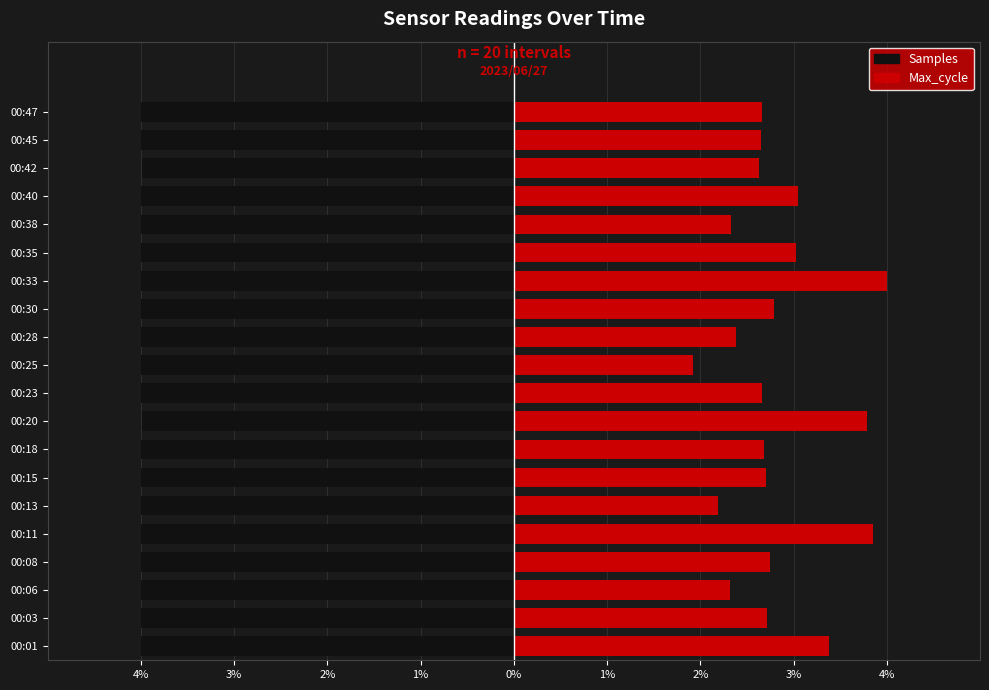

Are the bars grouped side by side (vs. stacked)?

Yes